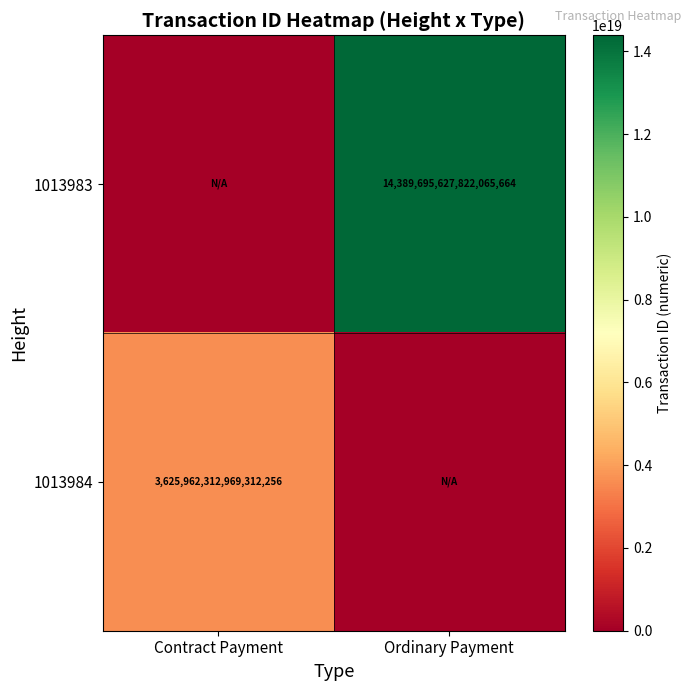

Is the value of 1013983 at Ordinary Payment greater than the value of 1013984 at Contract Payment?

Yes